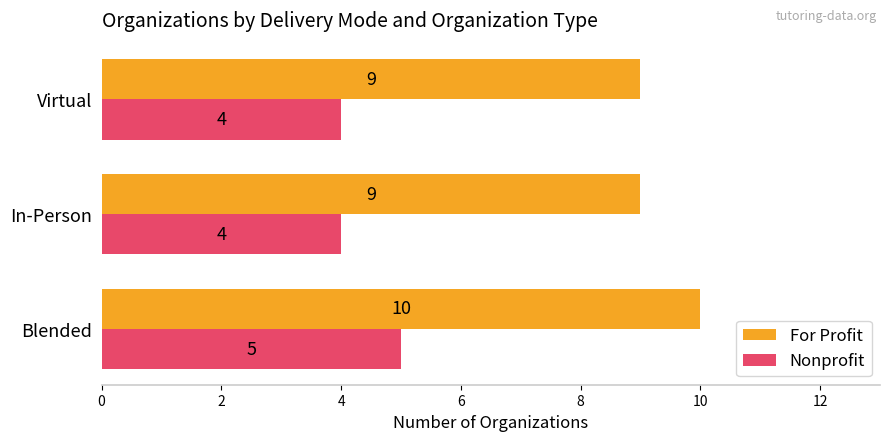

What is the greatest value displayed?

10